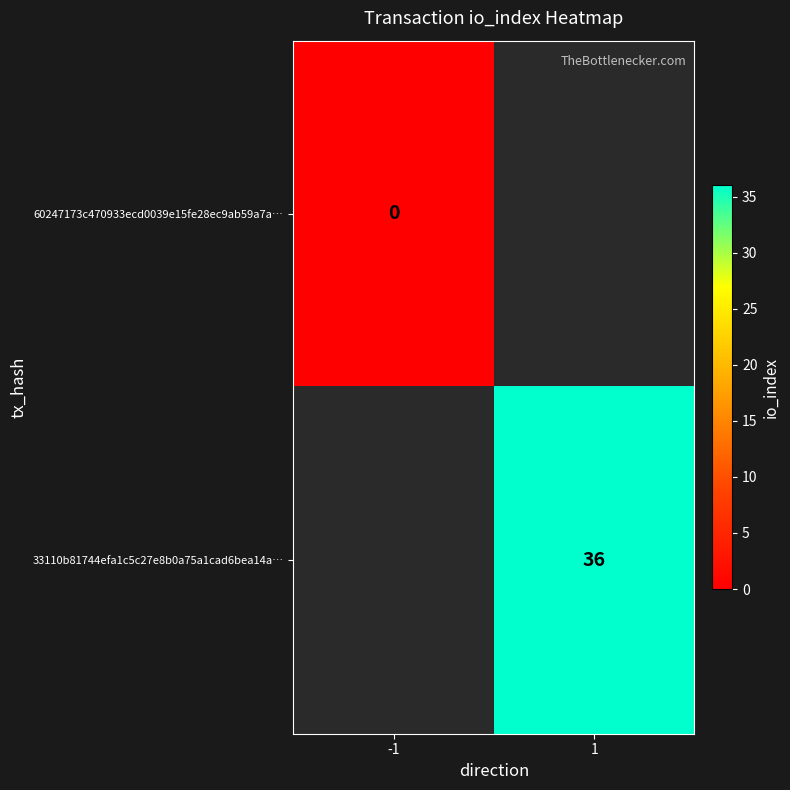

At how many categories does at least one series exceed 13?

1